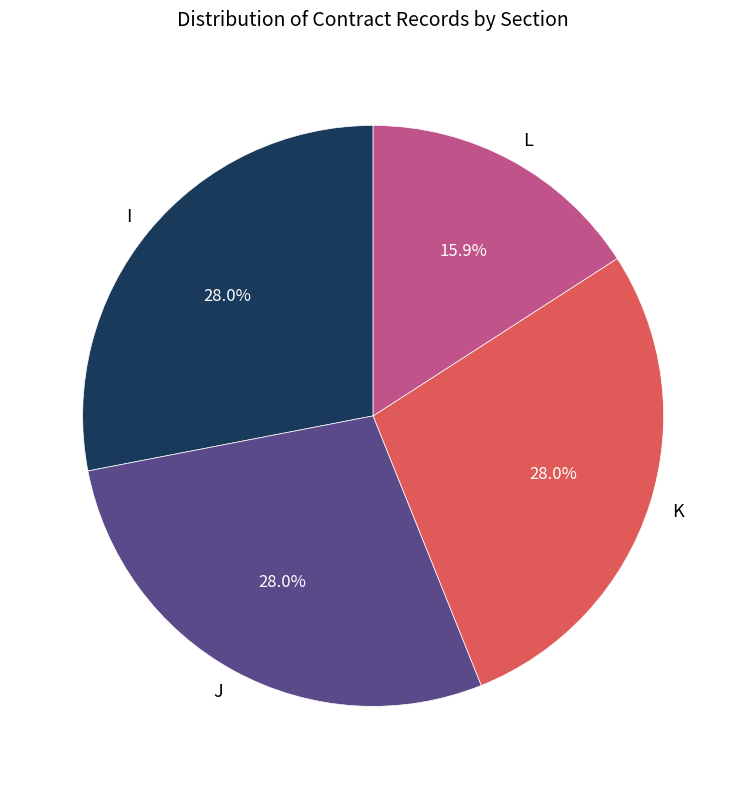

Does any single category account for the majority?

No